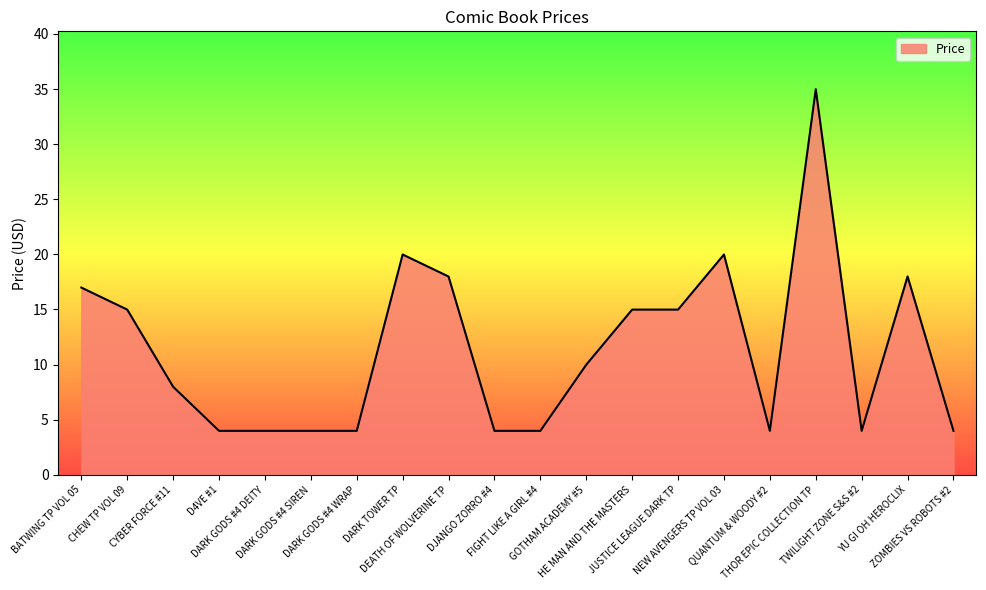

What is the maximum value shown in the chart?

35.0